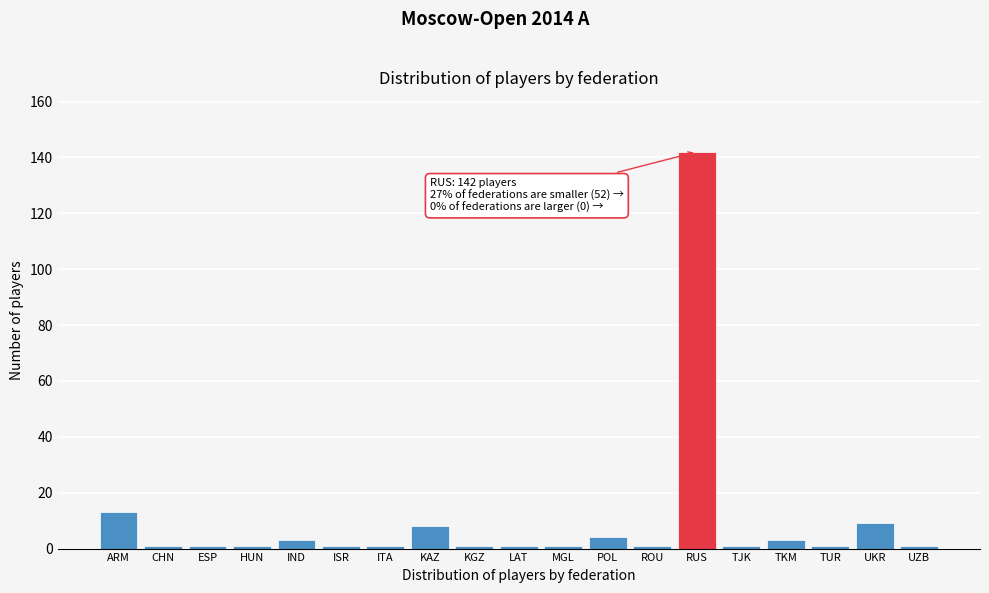

Reading left to right, list all the values displayed in this chart.

ARM=13	CHN=1	ESP=1	HUN=1	IND=3	ISR=1	ITA=1	KAZ=8	KGZ=1	LAT=1	MGL=1	POL=4	ROU=1	RUS=142	TJK=1	TKM=3	TUR=1	UKR=9	UZB=1